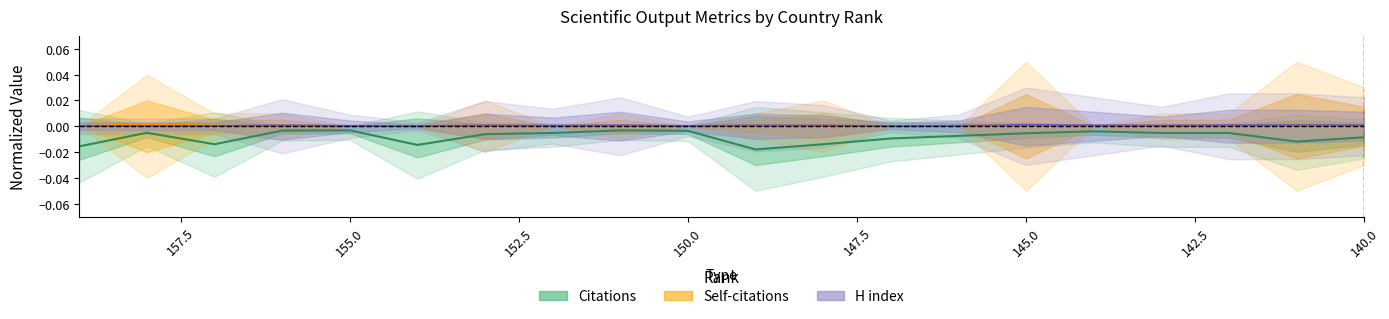

At which label is Citations closest to 0?

155